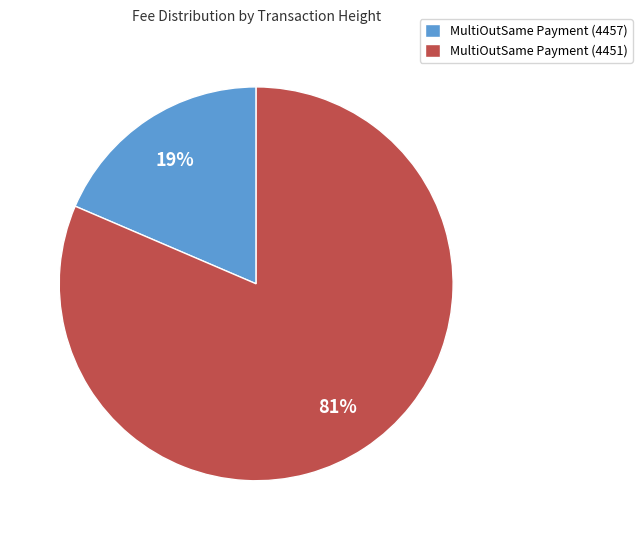

To the nearest percent, what portion does MultiOutSame Payment (4457) represent?

19%